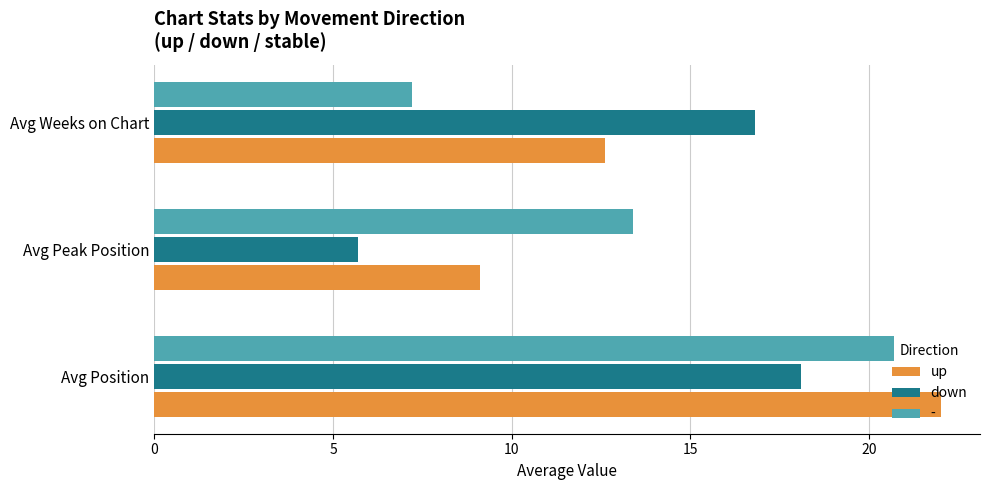

Rank the categories by up value from highest to lowest.

Avg Position, Avg Weeks on Chart, Avg Peak Position